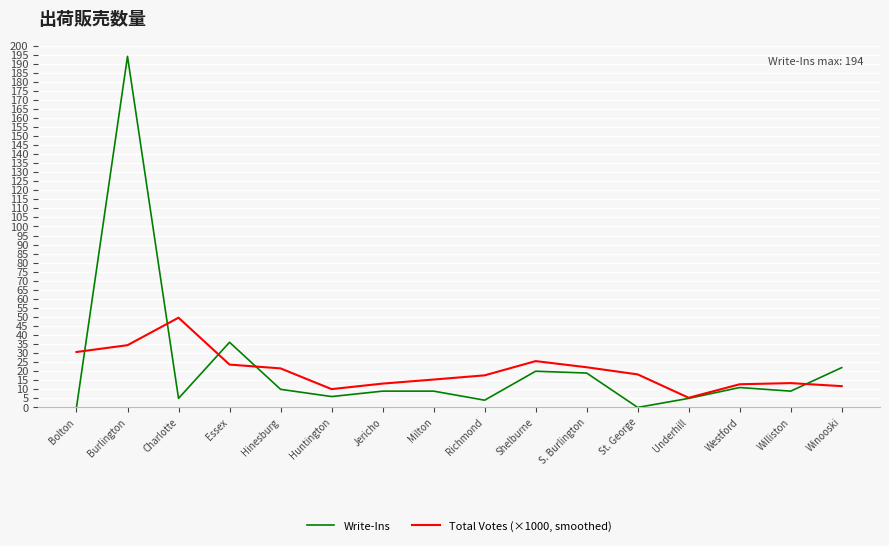

Between Charlotte and Shelburne, which series saw the biggest shift?

Total Votes (×1000, smoothed)